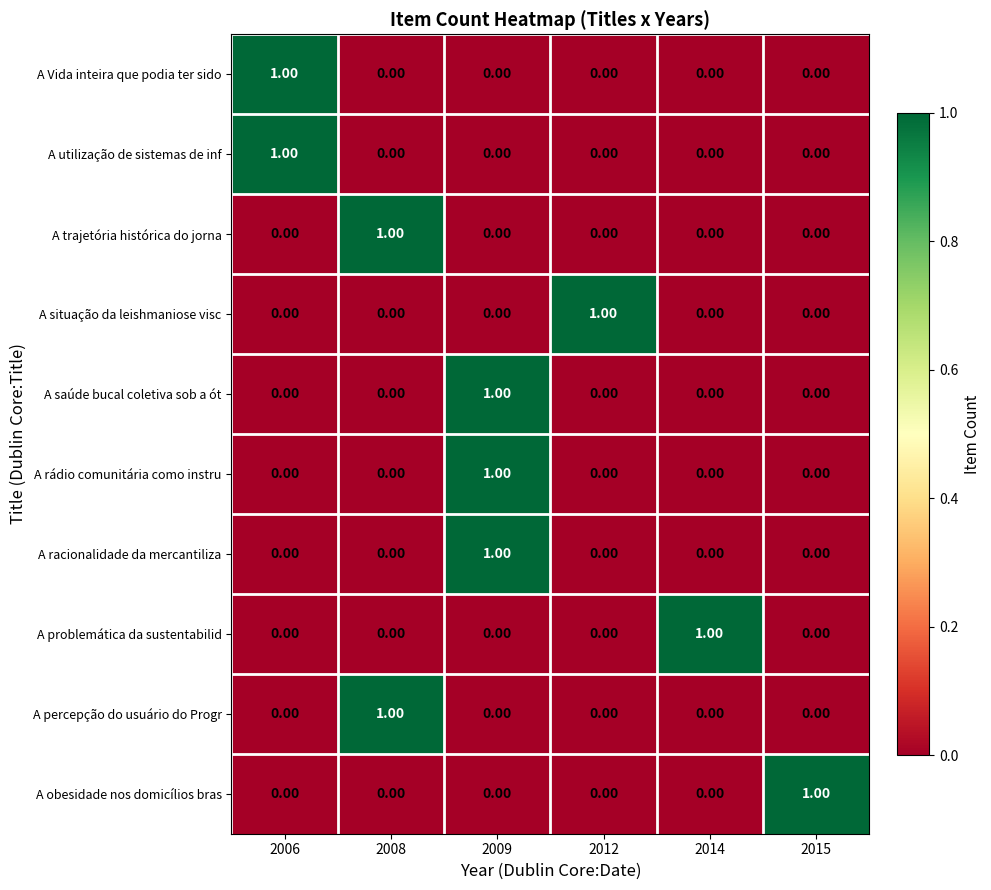

Count the number of data series in this chart.

10